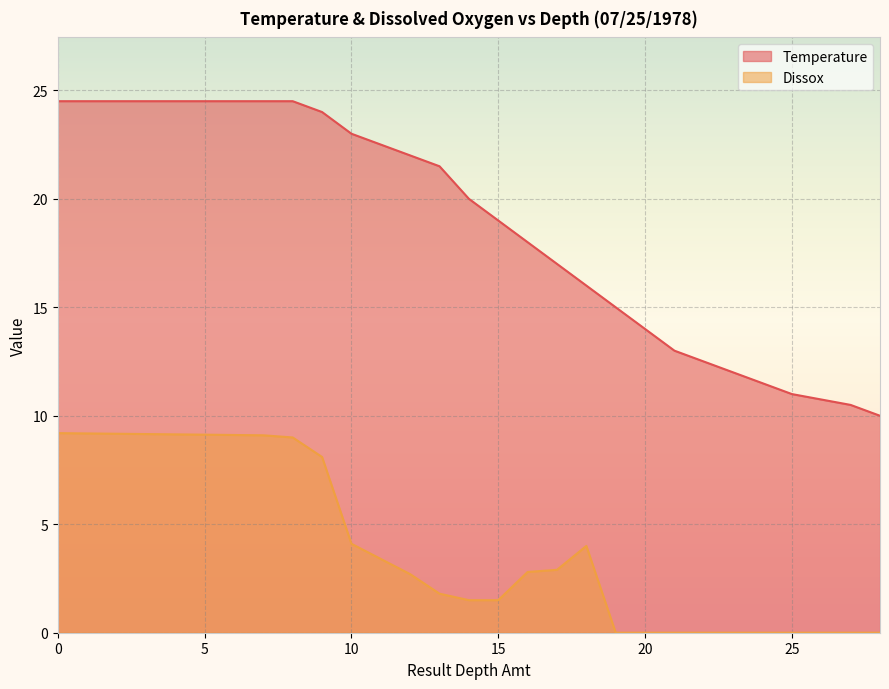

Read the Dissox value at 8.

9.0